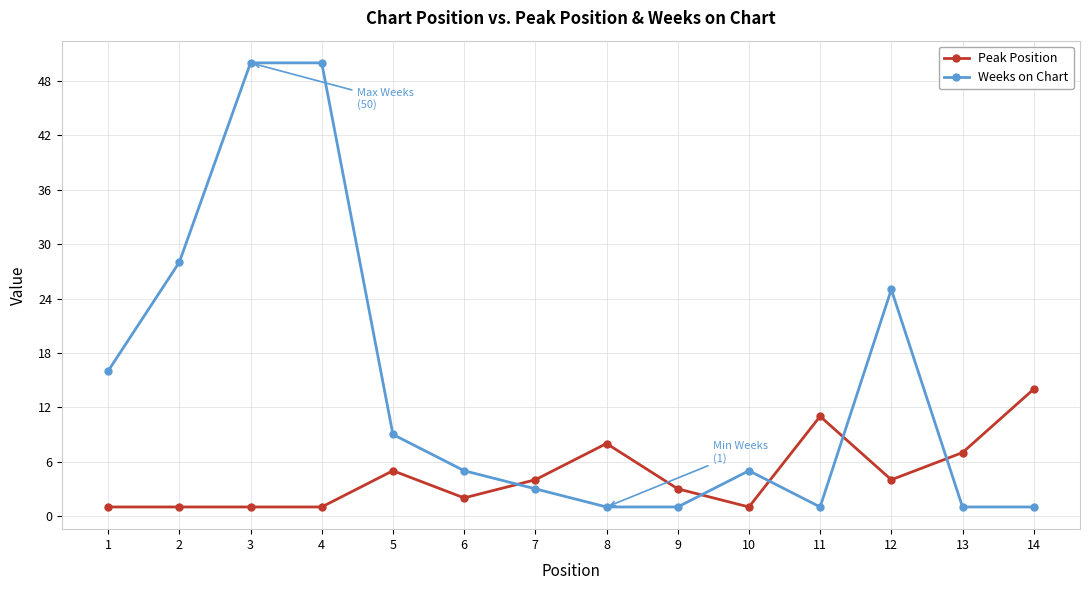

What is the value of the Weeks on Chart point at the 9th from the left?

1